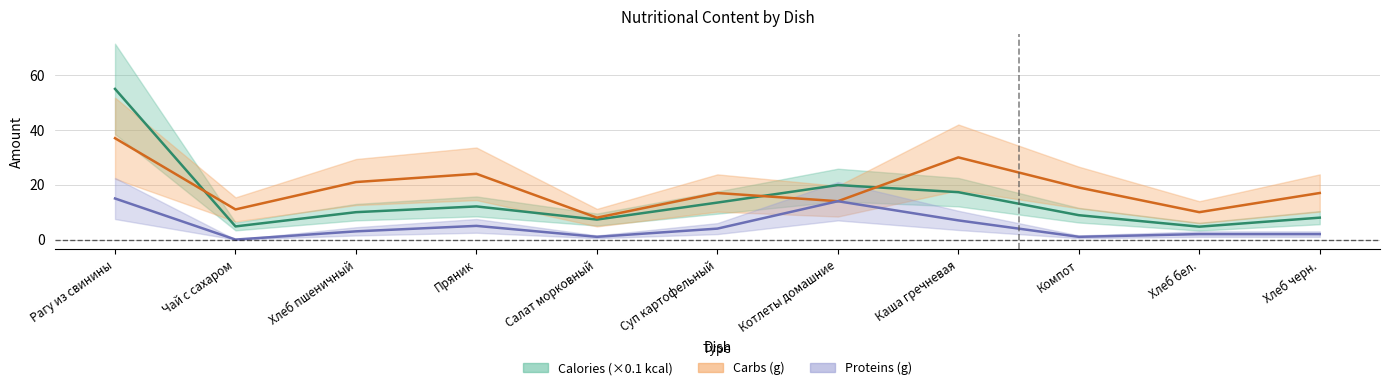

Where is the first local minimum for Calories?

Чай с сахаром